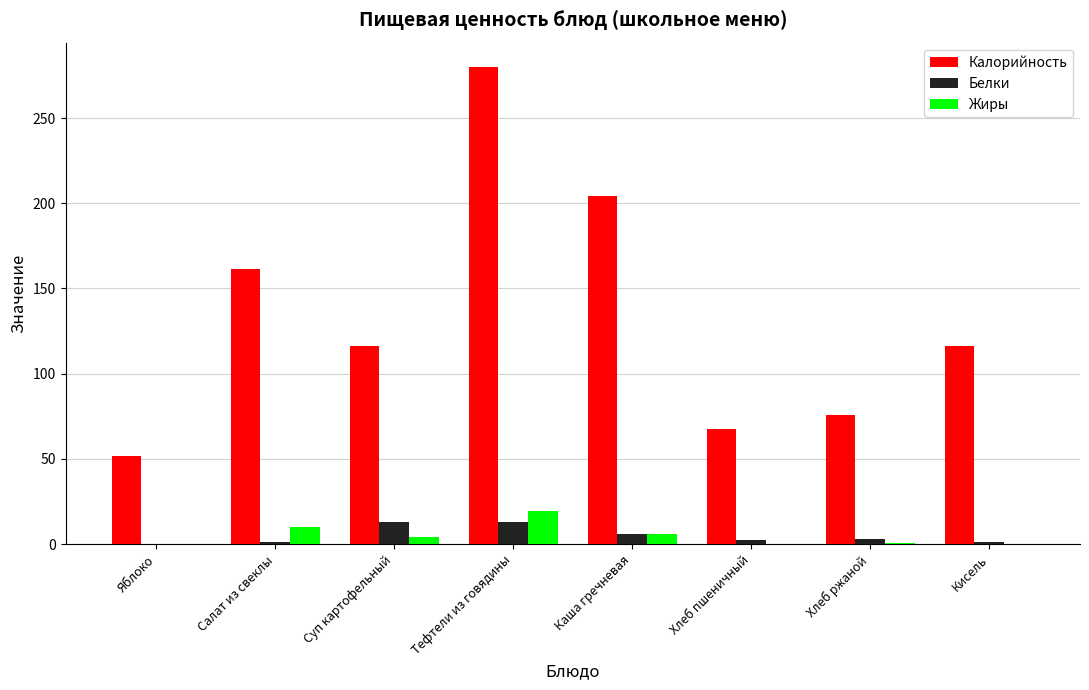

Which series changed the most between Салат из свеклы and Кисель?

Калорийность